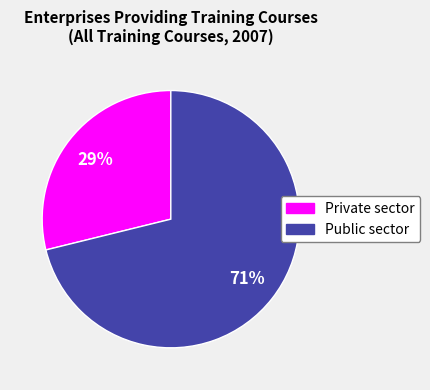

Is there any slice that represents more than half of the pie?

Yes